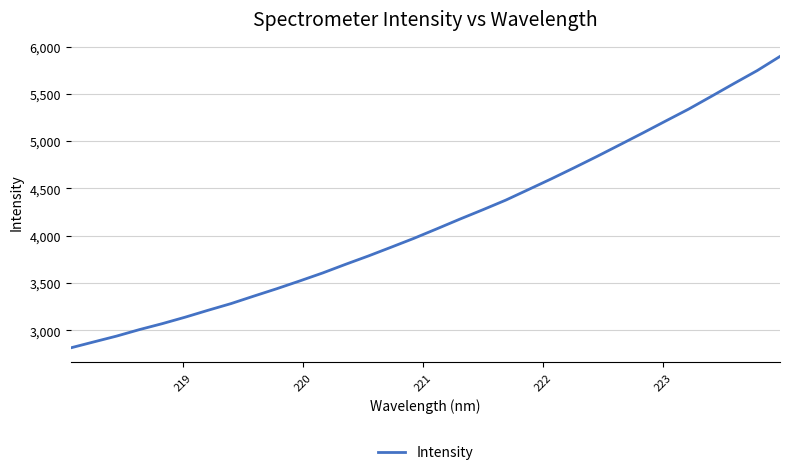

What is the sum of all values?

132497.9